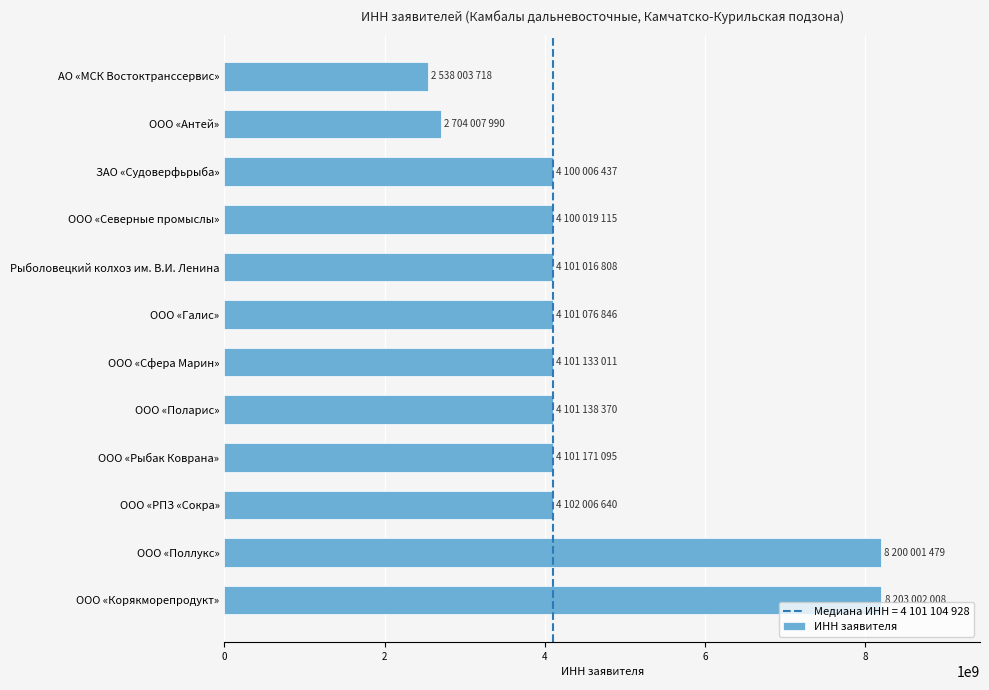

What is the sum of the values at ООО «Сфера Марин» and ООО «Рыбак Коврана»?

8202304106